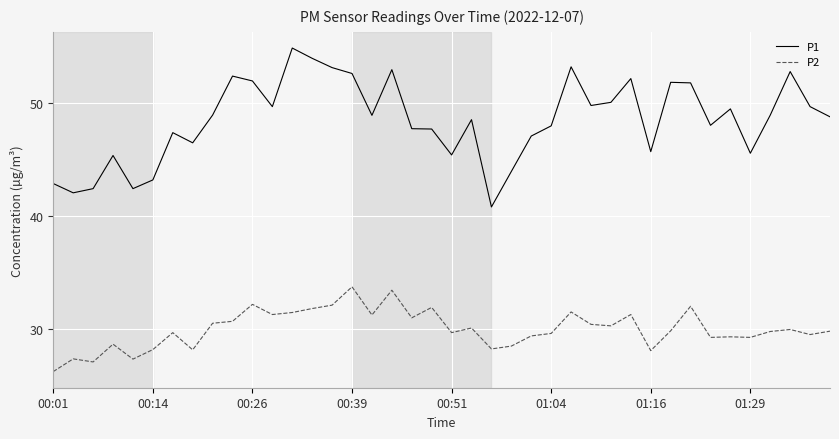

What is the maximum value shown in the chart?

54.8